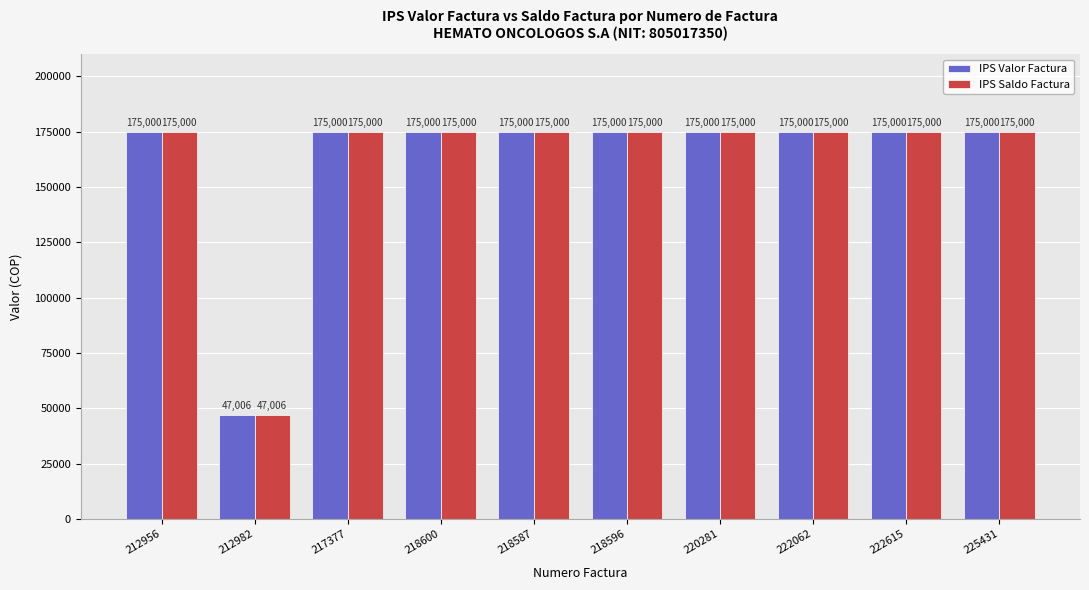

Read the IPS Saldo Factura value at 220281, to the nearest 10.

175000